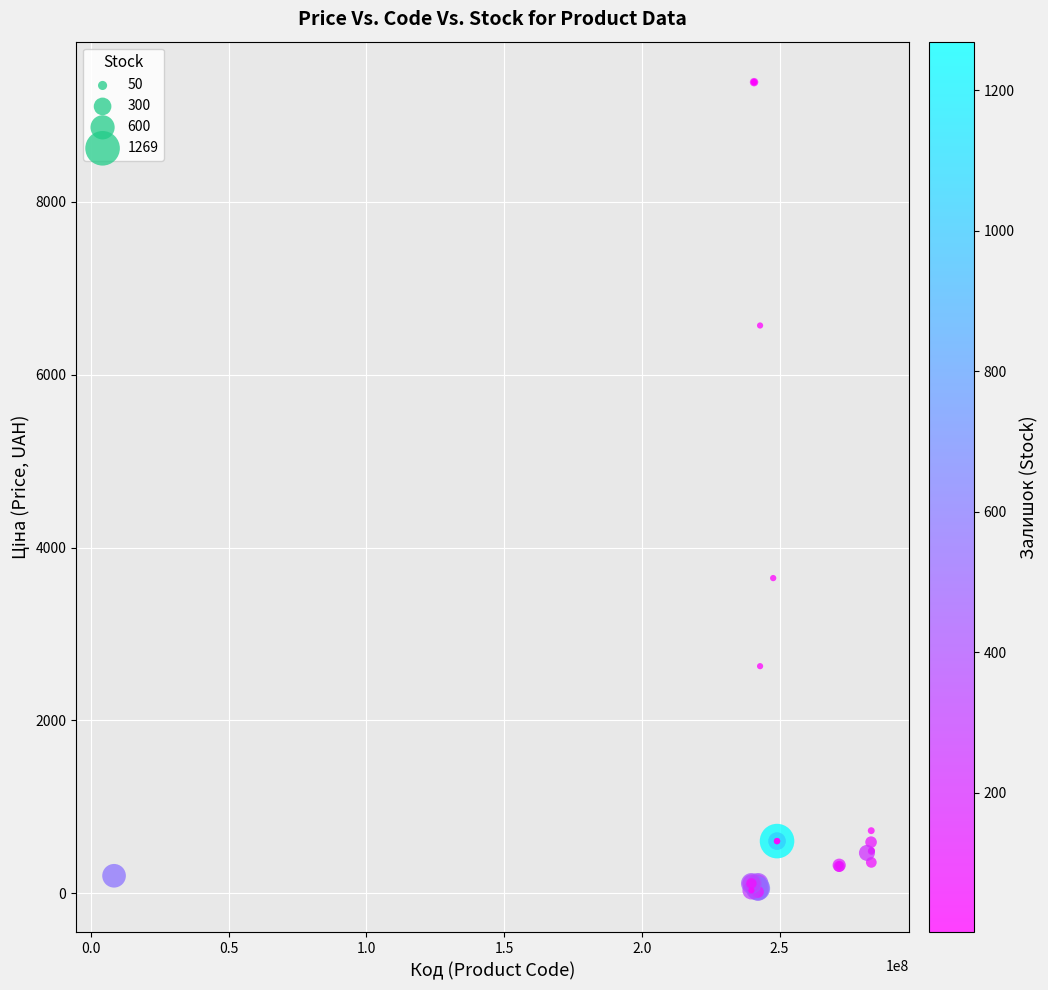

What Y value in the scatter plot is closest to 4699?

3646.5